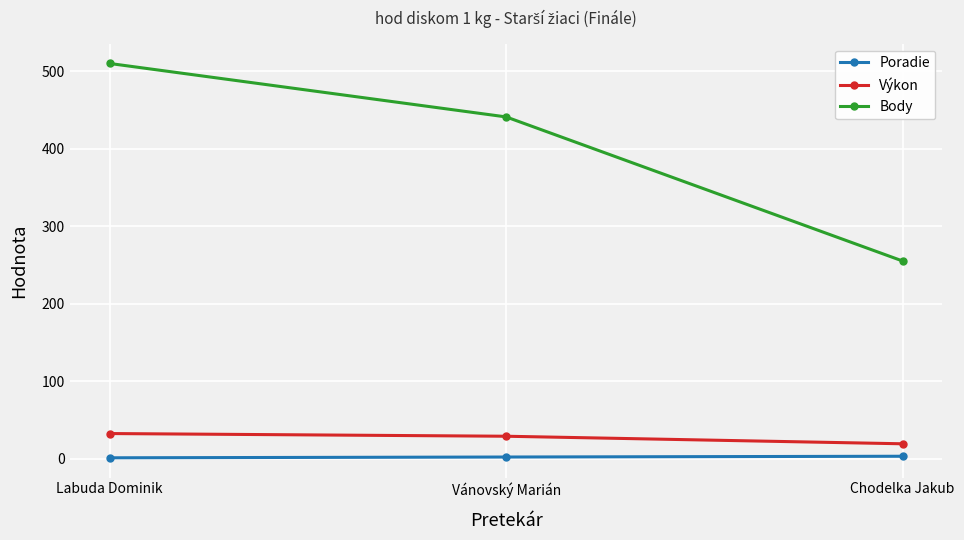

Which series has the largest range (max minus min)?

Body